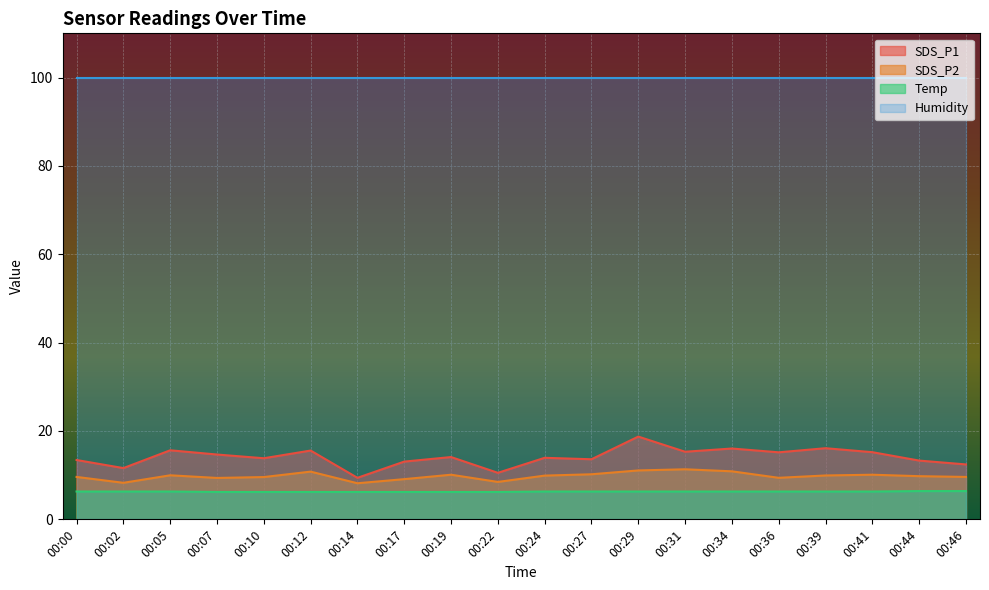

What is the lowest value of the Temp series?

6.2